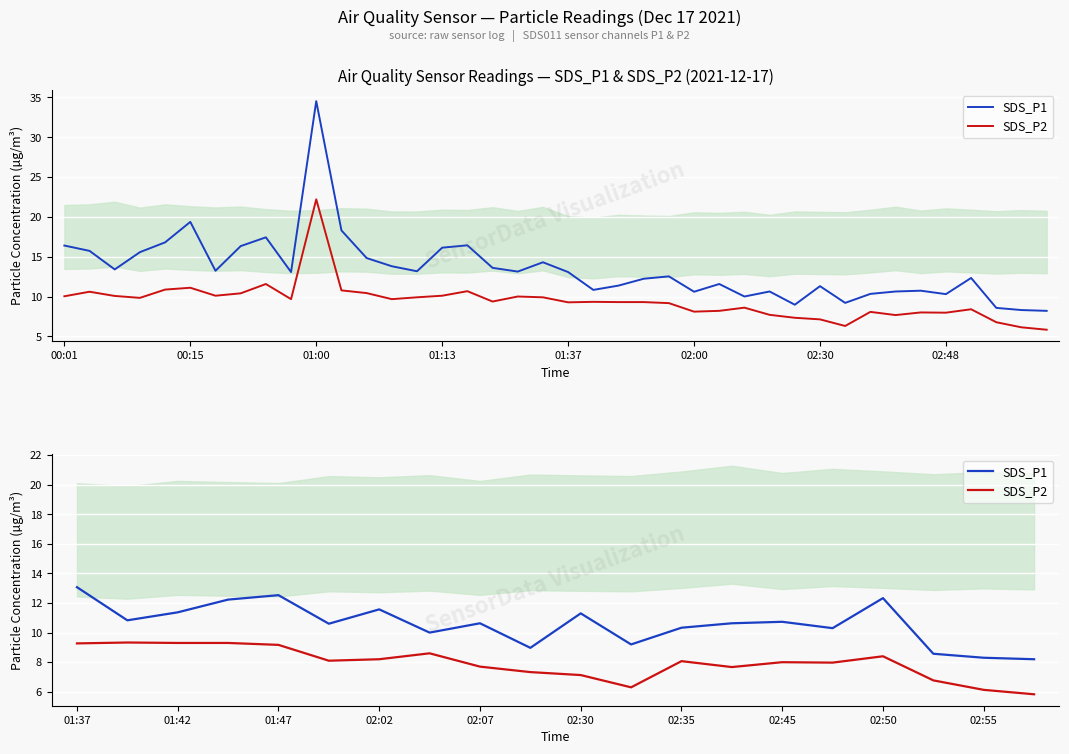

What is the minimum value shown in the chart?

5.8